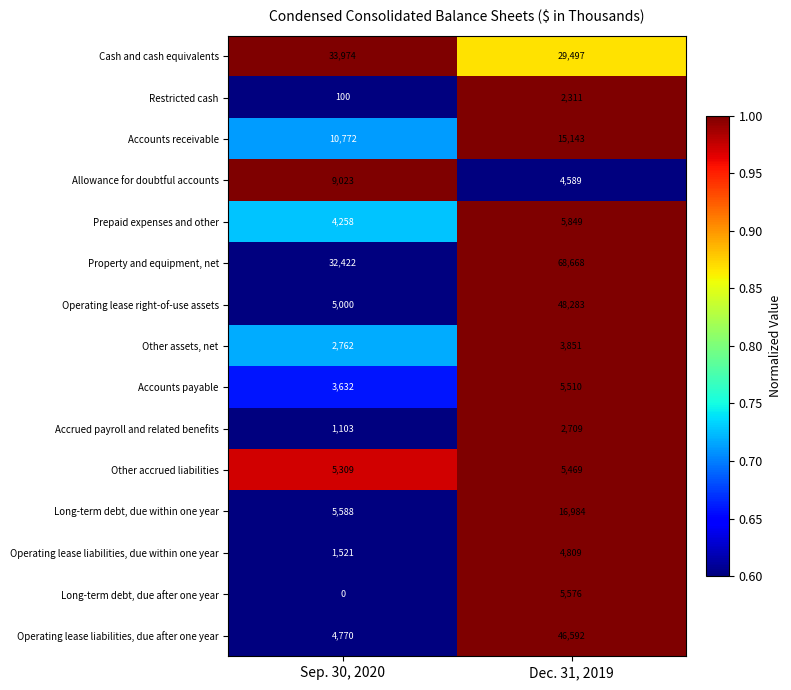

Where is Other assets, net nearest to the value 3306?

Sep. 30, 2020